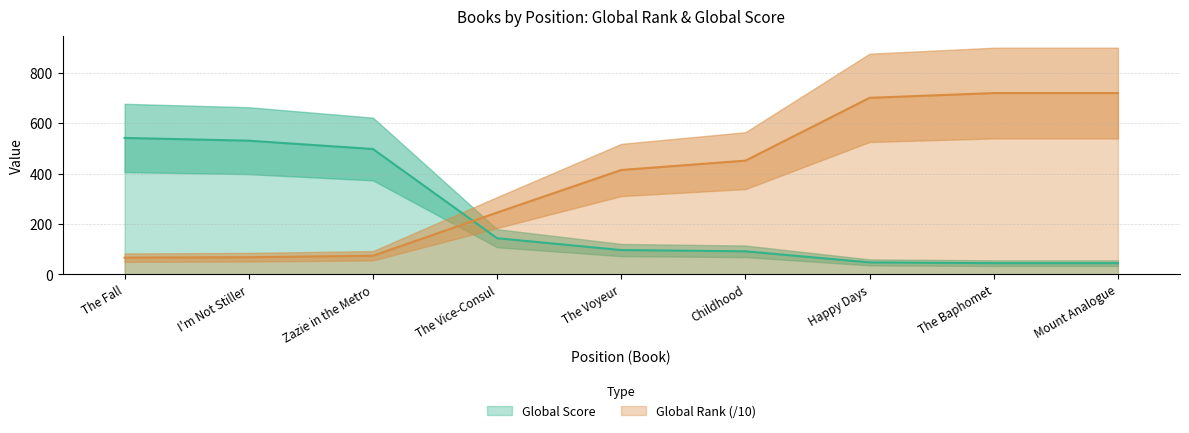

Rank the series by their maximum value, from highest to lowest.

Global Rank, Global Score